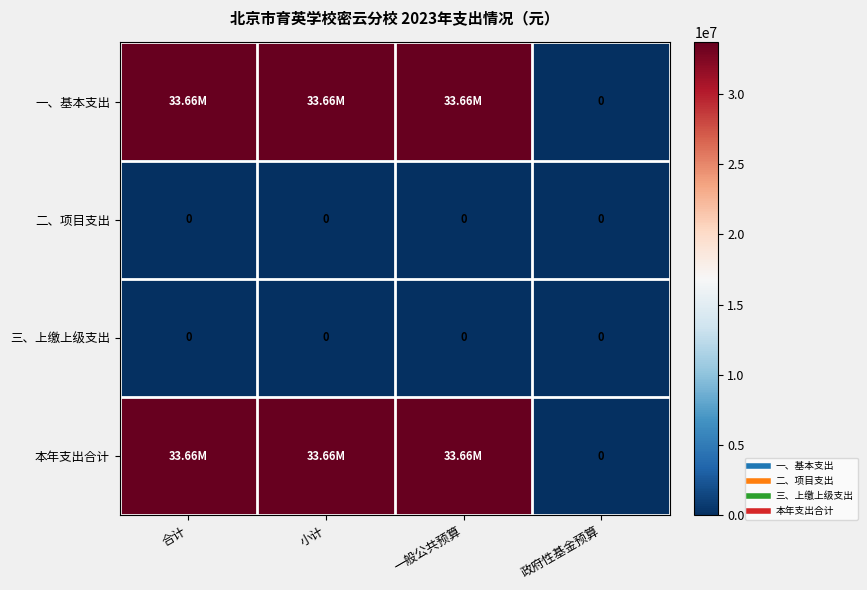

What is the difference between the maximum and minimum values in the 一、基本支出 series?

33657283.7